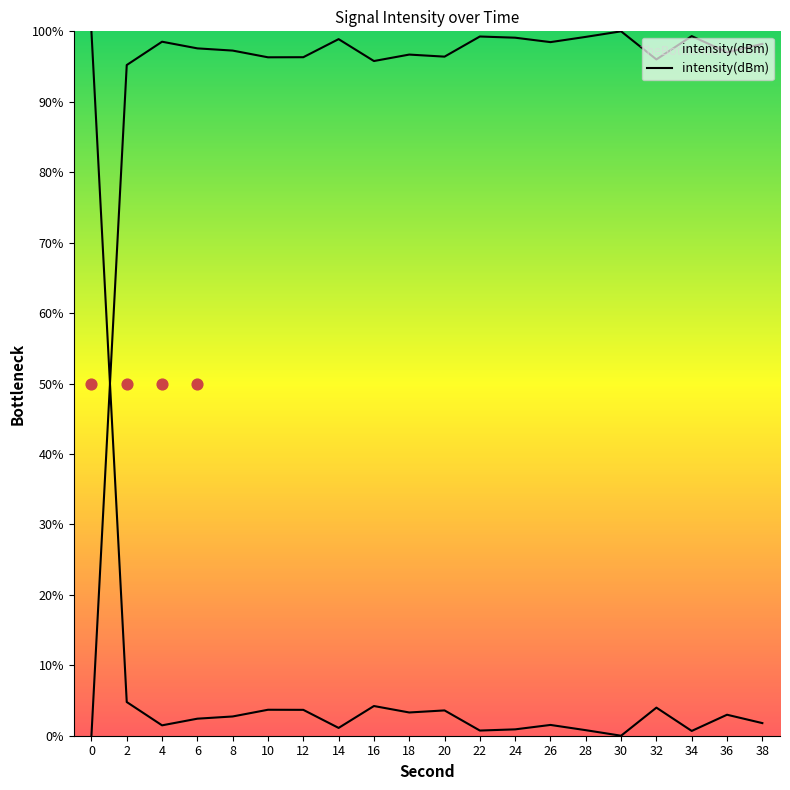

What is the ratio of the value at 28 to the value at 8?

1.0